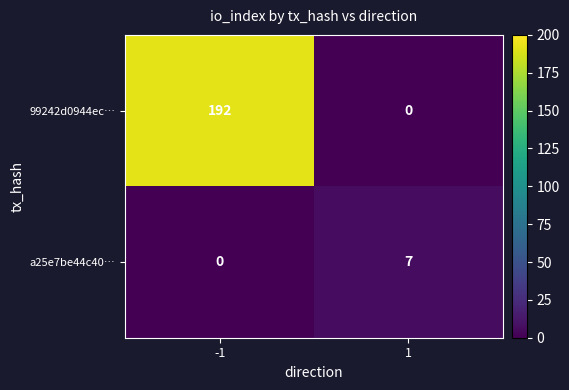

What is the difference between the maximum and minimum values in the a25e7be44c40… series?

7